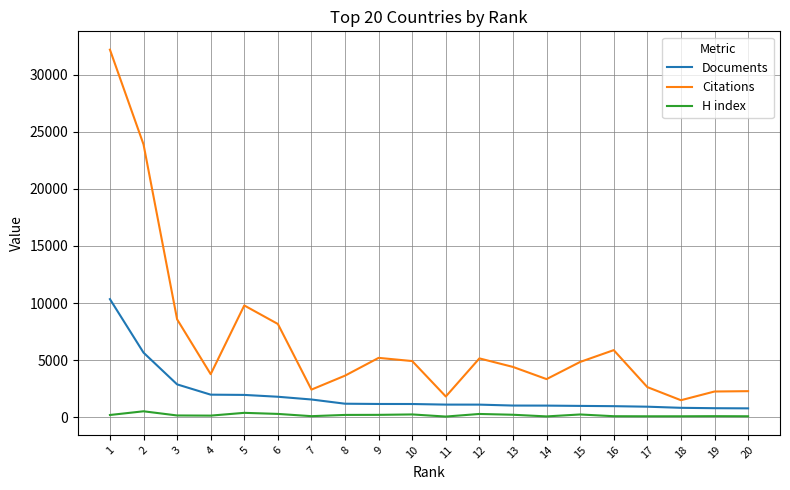

Is this an area chart (filled region under the line)?

No